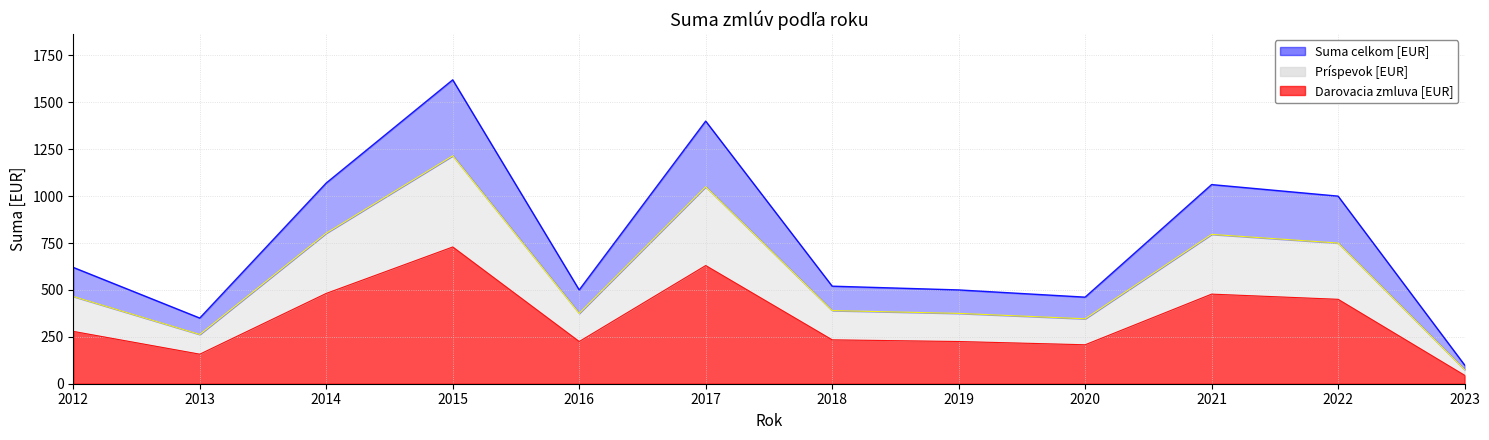

Where does the data first go above 520?

2012